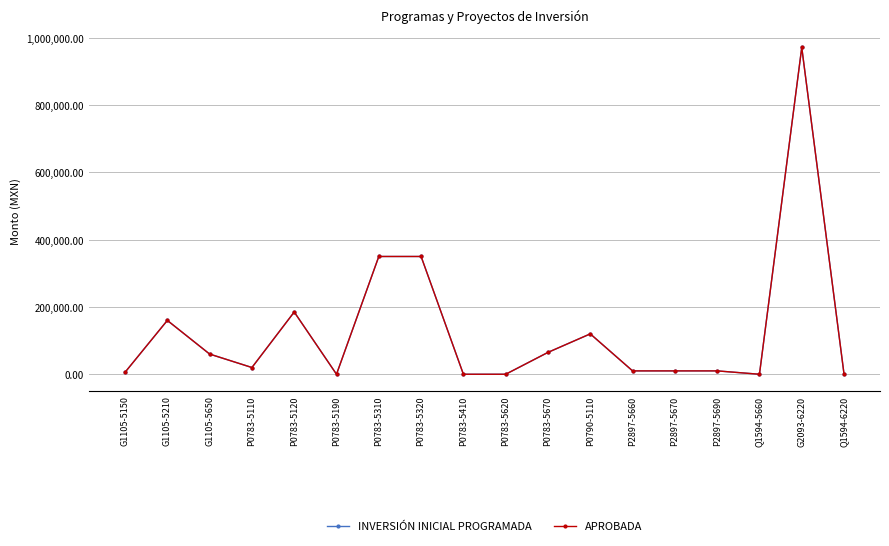

True or false: INVERSIÓN INICIAL PROGRAMADA and APROBADA cross at least once.

False